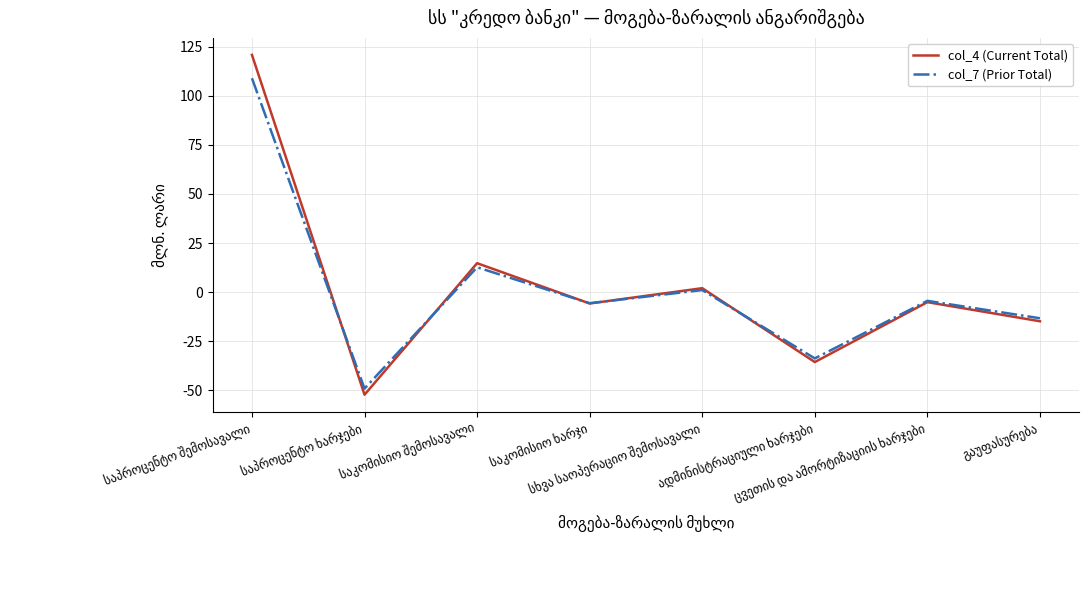

True or false: col_7 (Prior Total) and col_4 (Current Total) cross at least once.

True